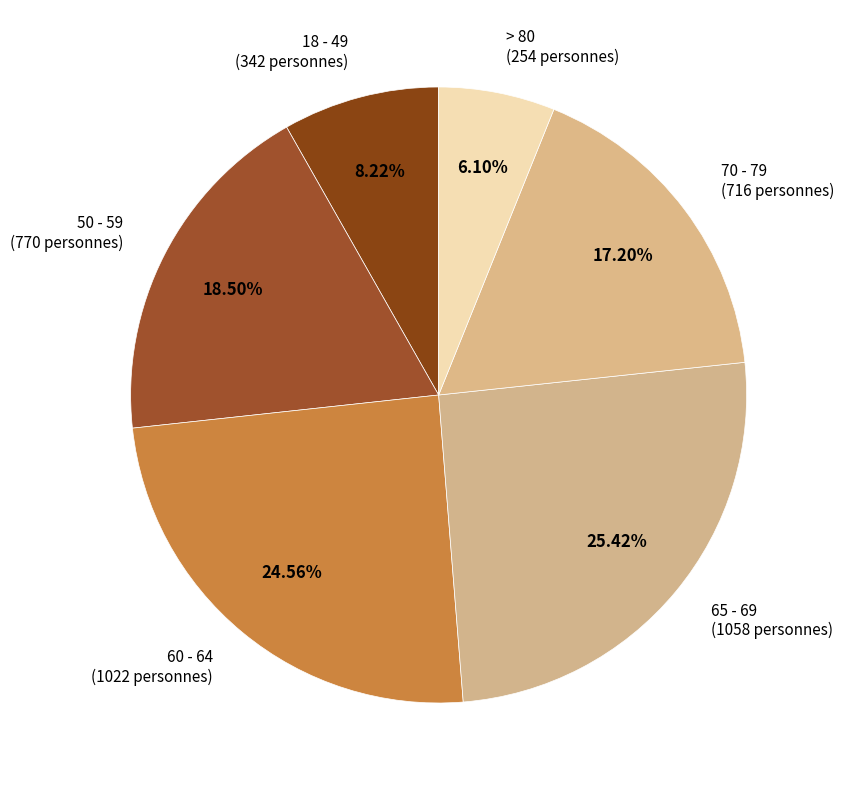

Is it true that > 80 is 13% of the pie?

False